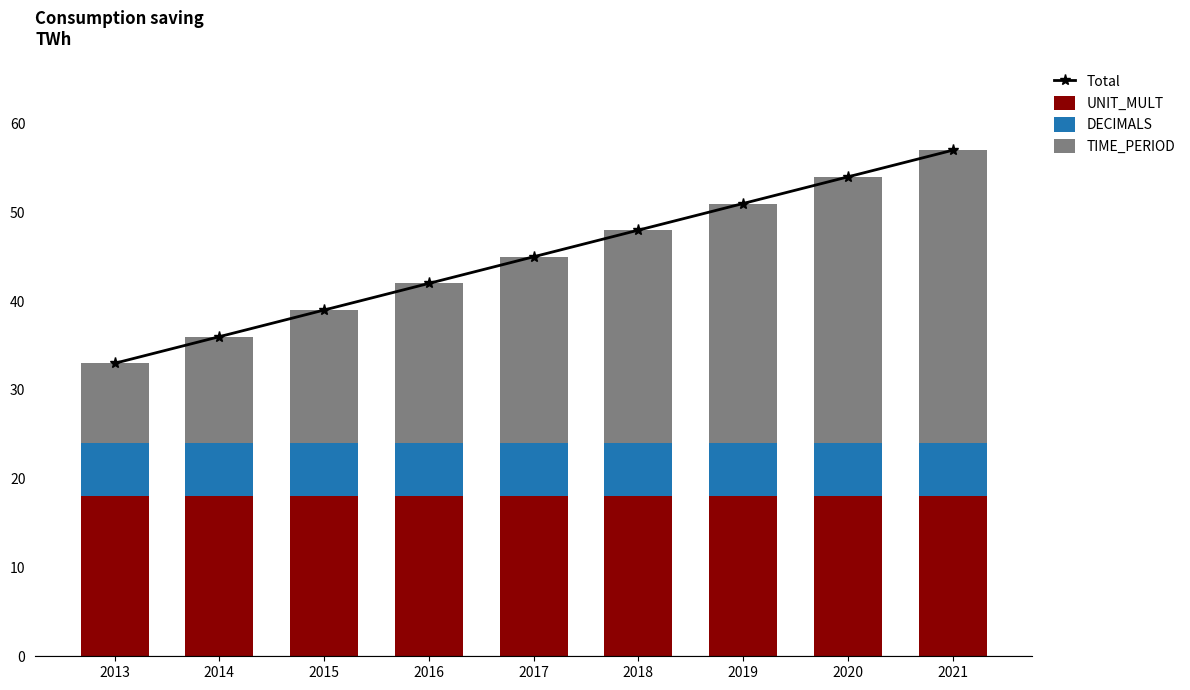

What is the total value across all series at 2019?

102